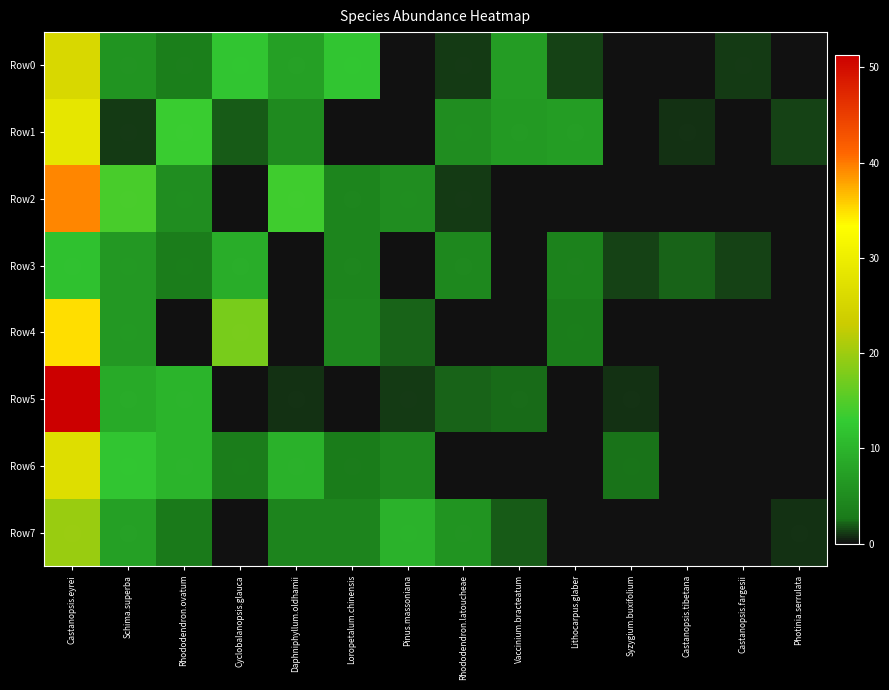

What is the total value across all series at Daphniphyllum.oldhamii?

40.4